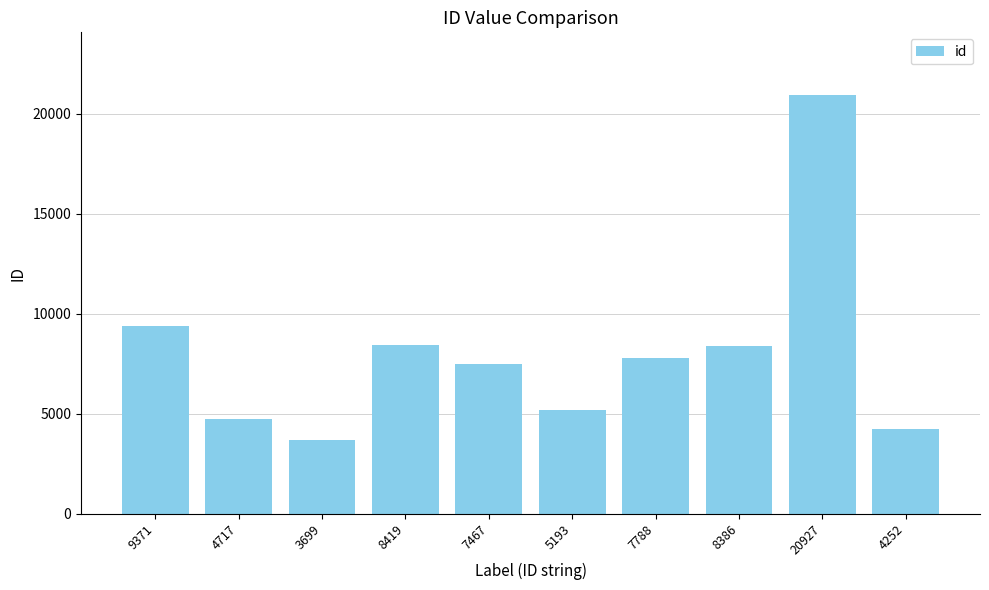

What is the label of the 2nd bar from the left?

4717